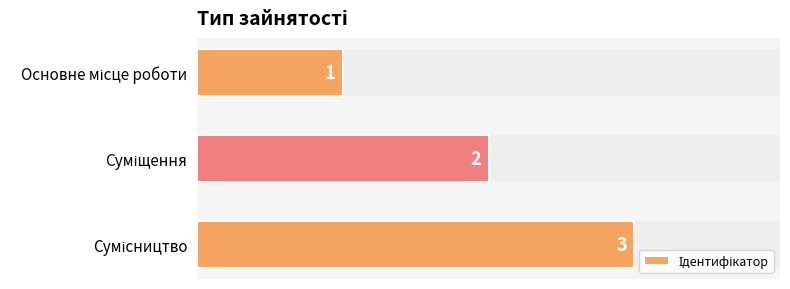

What is the greatest value displayed?

3